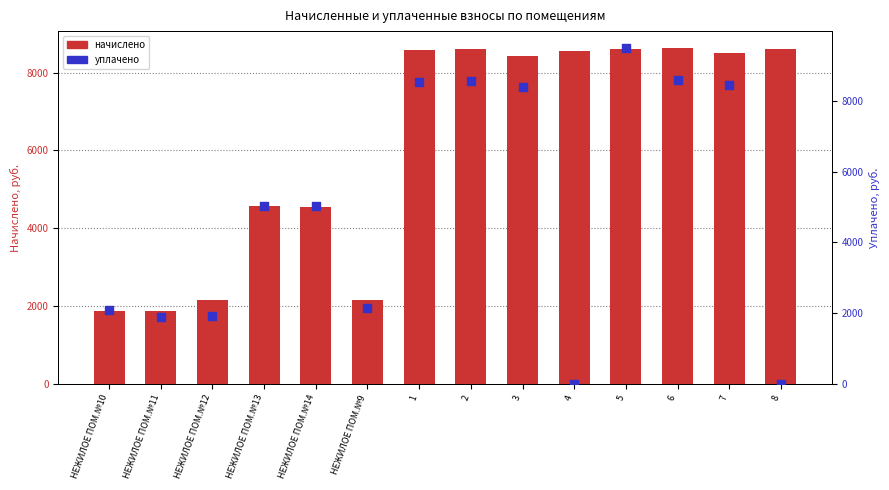

Is the value of начислено at 2 greater than the value of уплачено at 7?

Yes